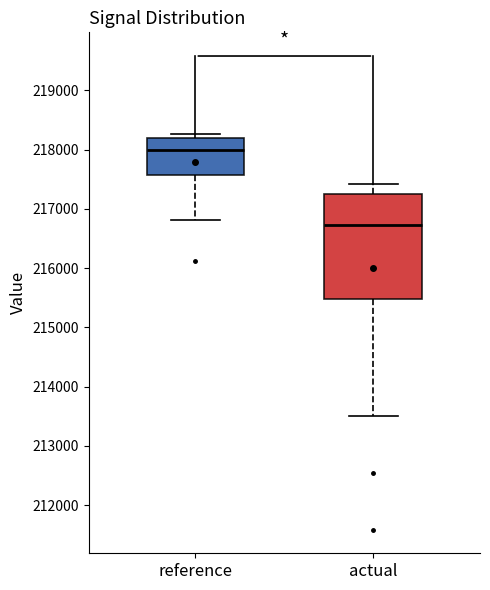

Which box's median line is the lowest?

actual